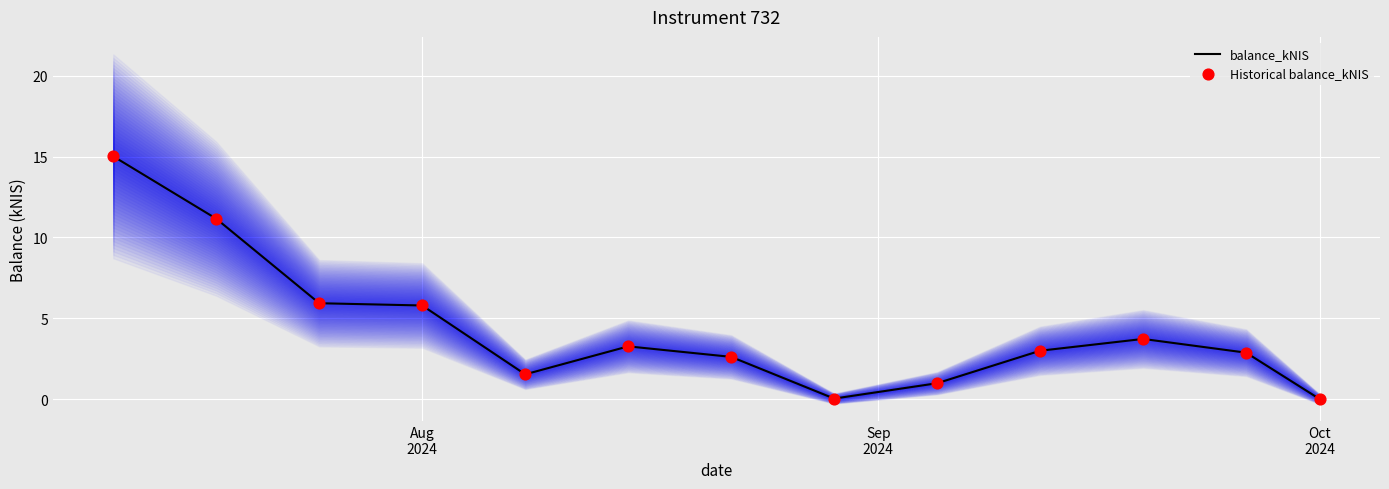

What are all the series names shown in the legend?

balance_kNIS, Historical balance_kNIS